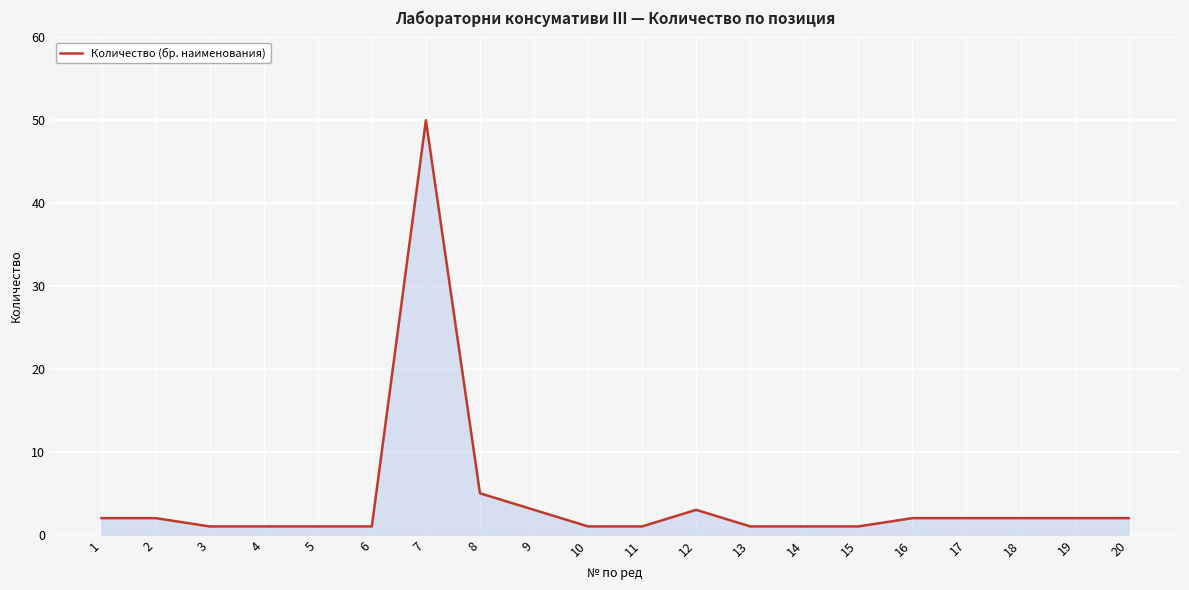

What is the sum of the values at 6 and 16?

3